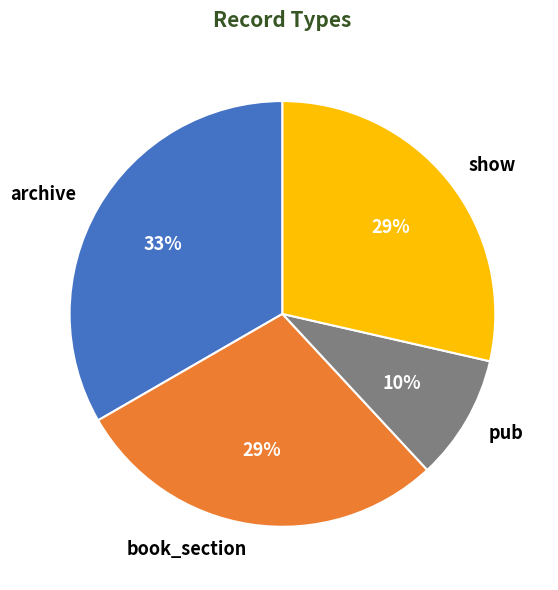

What percentage is the book_section slice, to the nearest percent?

29%